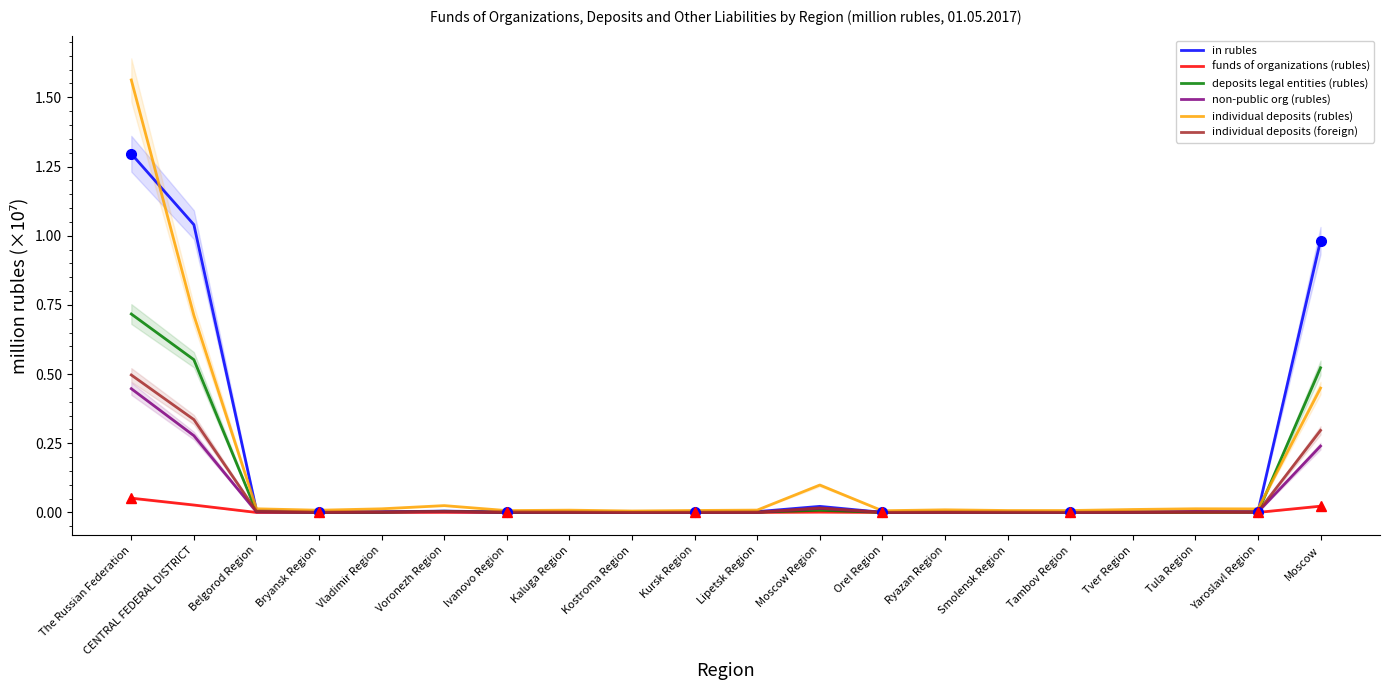

Reading left to right, what are all the values shown in this chart?

in rubles: The Russian Federation=1.3	CENTRAL FEDERAL DISTRICT=1.0	Belgorod Region=0.0	Bryansk Region=0.0	Vladimir Region=0.0	Voronezh Region=0.0	Ivanovo Region=0.0	Kaluga Region=0.0	Kostroma Region=0.0	Kursk Region=0.0	Lipetsk Region=0.0	Moscow Region=0.0	Orel Region=0.0	Ryazan Region=0.0	Smolensk Region=0.0	Tambov Region=0.0	Tver Region=0.0	Tula Region=0.0	Yaroslavl Region=0.0	Moscow=1.0
funds of organizations (rubles): The Russian Federation=0.1	CENTRAL FEDERAL DISTRICT=0.0	Belgorod Region=0.0	Bryansk Region=0.0	Vladimir Region=0.0	Voronezh Region=0.0	Ivanovo Region=0.0	Kaluga Region=0.0	Kostroma Region=0.0	Kursk Region=0.0	Lipetsk Region=0.0	Moscow Region=0.0	Orel Region=0.0	Ryazan Region=0.0	Smolensk Region=0.0	Tambov Region=0.0	Tver Region=0.0	Tula Region=0.0	Yaroslavl Region=0.0	Moscow=0.0
deposits legal entities (rubles): The Russian Federation=0.7	CENTRAL FEDERAL DISTRICT=0.6	Belgorod Region=0.0	Bryansk Region=0.0	Vladimir Region=0.0	Voronezh Region=0.0	Ivanovo Region=0.0	Kaluga Region=0.0	Kostroma Region=0.0	Kursk Region=0.0	Lipetsk Region=0.0	Moscow Region=0.0	Orel Region=0.0	Ryazan Region=0.0	Smolensk Region=0.0	Tambov Region=0.0	Tver Region=0.0	Tula Region=0.0	Yaroslavl Region=0.0	Moscow=0.5
non-public org (rubles): The Russian Federation=0.4	CENTRAL FEDERAL DISTRICT=0.3	Belgorod Region=0.0	Bryansk Region=0.0	Vladimir Region=0.0	Voronezh Region=0.0	Ivanovo Region=0.0	Kaluga Region=0.0	Kostroma Region=0.0	Kursk Region=0.0	Lipetsk Region=0.0	Moscow Region=0.0	Orel Region=0.0	Ryazan Region=0.0	Smolensk Region=0.0	Tambov Region=0.0	Tver Region=0.0	Tula Region=0.0	Yaroslavl Region=0.0	Moscow=0.2
individual deposits (rubles): The Russian Federation=1.6	CENTRAL FEDERAL DISTRICT=0.7	Belgorod Region=0.0	Bryansk Region=0.0	Vladimir Region=0.0	Voronezh Region=0.0	Ivanovo Region=0.0	Kaluga Region=0.0	Kostroma Region=0.0	Kursk Region=0.0	Lipetsk Region=0.0	Moscow Region=0.1	Orel Region=0.0	Ryazan Region=0.0	Smolensk Region=0.0	Tambov Region=0.0	Tver Region=0.0	Tula Region=0.0	Yaroslavl Region=0.0	Moscow=0.4
individual deposits (foreign): The Russian Federation=0.5	CENTRAL FEDERAL DISTRICT=0.3	Belgorod Region=0.0	Bryansk Region=0.0	Vladimir Region=0.0	Voronezh Region=0.0	Ivanovo Region=0.0	Kaluga Region=0.0	Kostroma Region=0.0	Kursk Region=0.0	Lipetsk Region=0.0	Moscow Region=0.0	Orel Region=0.0	Ryazan Region=0.0	Smolensk Region=0.0	Tambov Region=0.0	Tver Region=0.0	Tula Region=0.0	Yaroslavl Region=0.0	Moscow=0.3